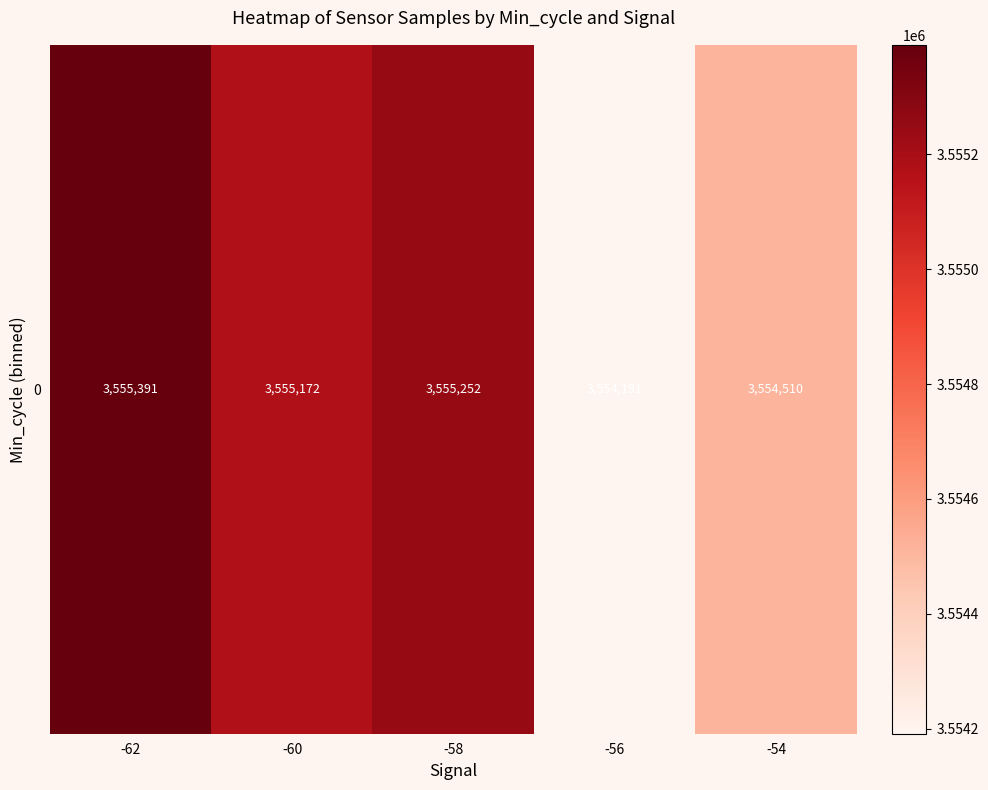

What is the difference between the maximum and minimum values?

1199.8